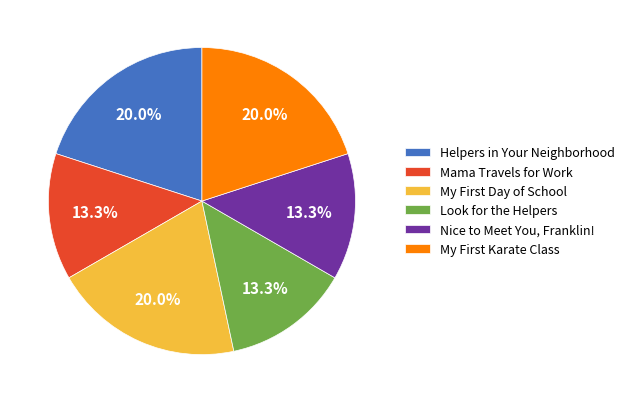

Is there a majority slice in this chart?

No